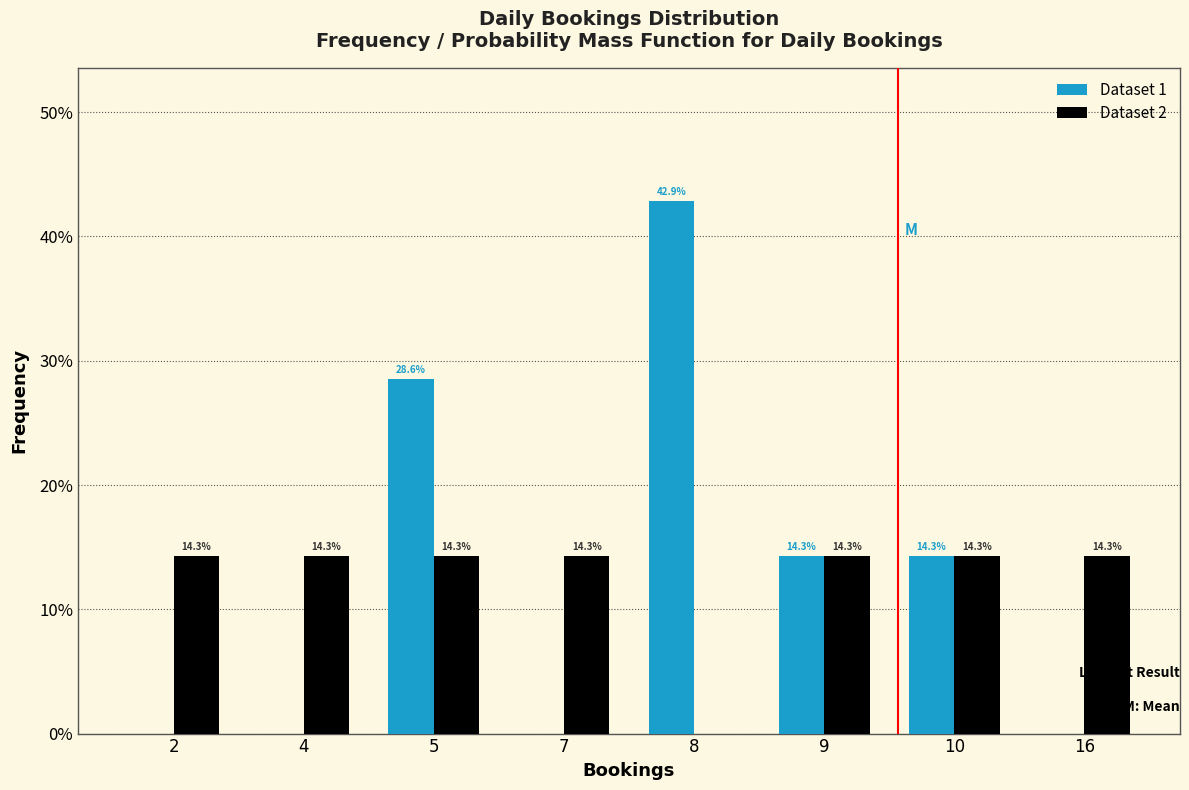

Reading left to right, what are all the values shown in this chart?

Dataset 1: 2=0.0	4=0.0	5=28.6	7=0.0	8=42.9	9=14.3	10=14.3	16=0.0
Dataset 2: 2=14.3	4=14.3	5=14.3	7=14.3	8=0.0	9=14.3	10=14.3	16=14.3